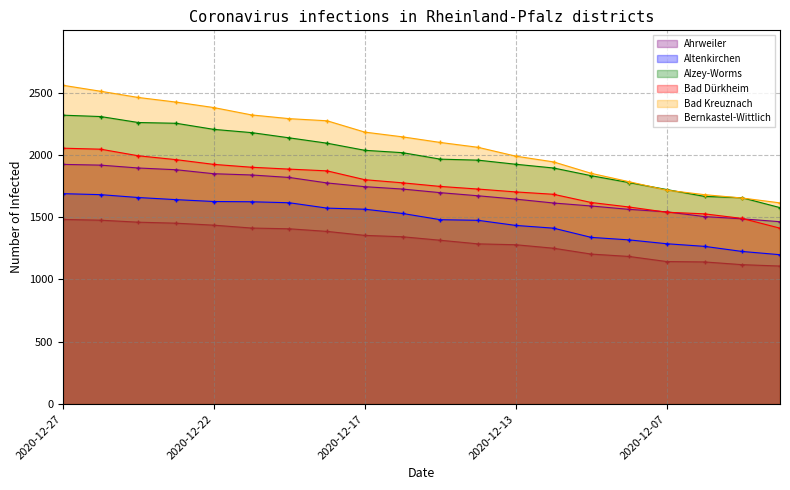

How many data points does each series have?

20